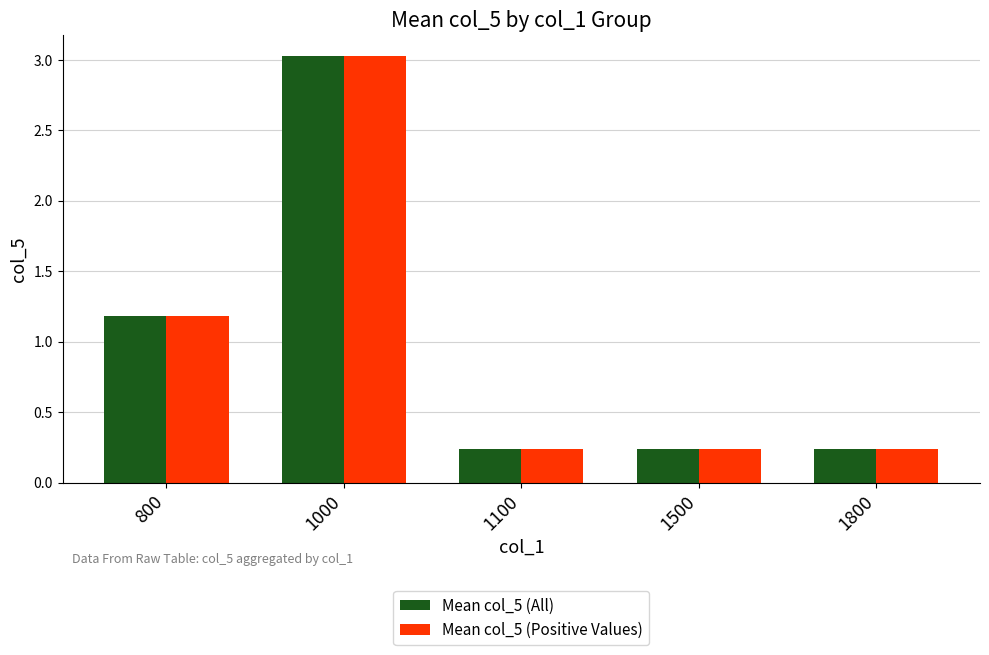

At which category is the sum across all series the highest?

1000